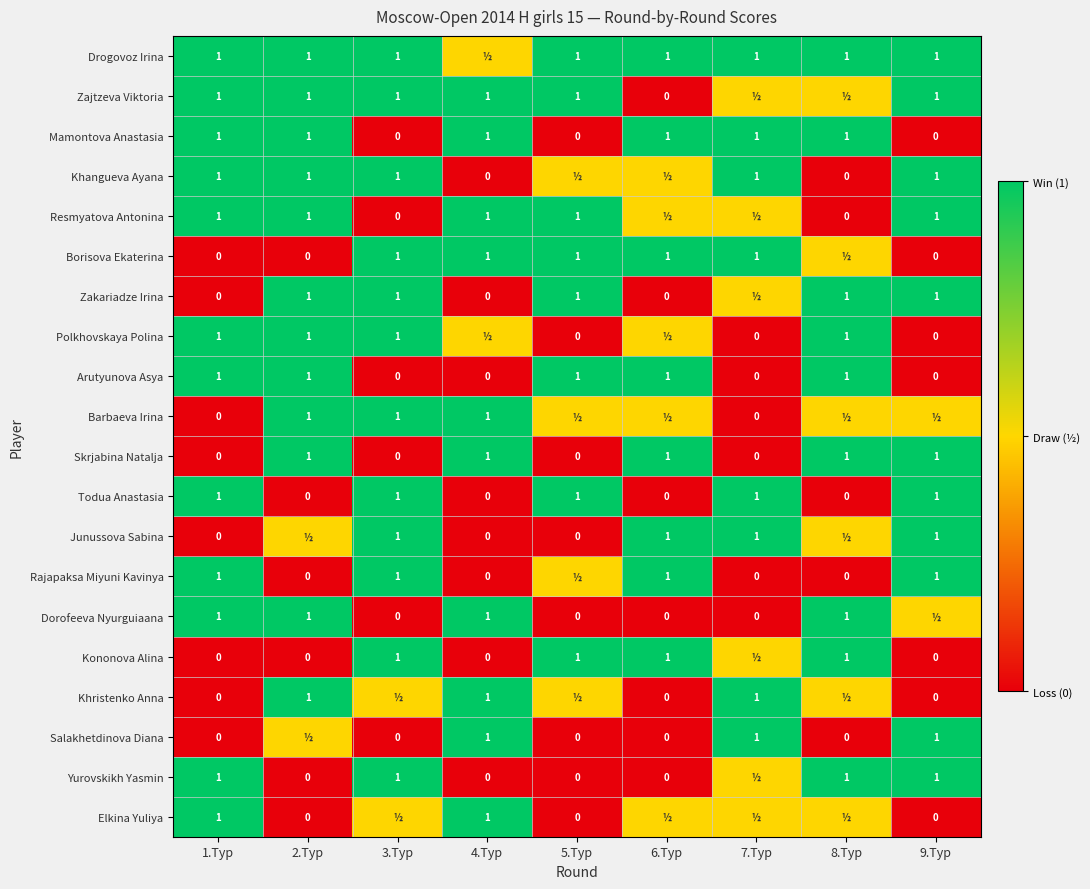

True or false: Mamontova Anastasia has a value of 0.3 at 8.Tур.

False